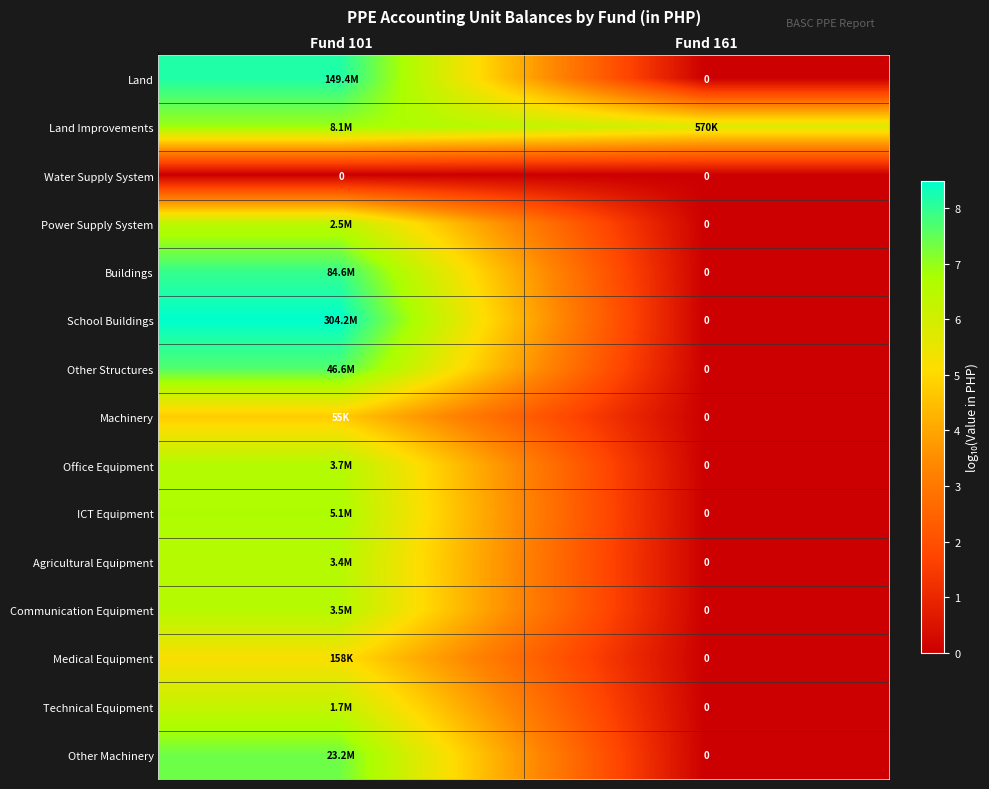

What is the difference between the Communication Equipment values at Fund 101 and Fund 161?

6.5